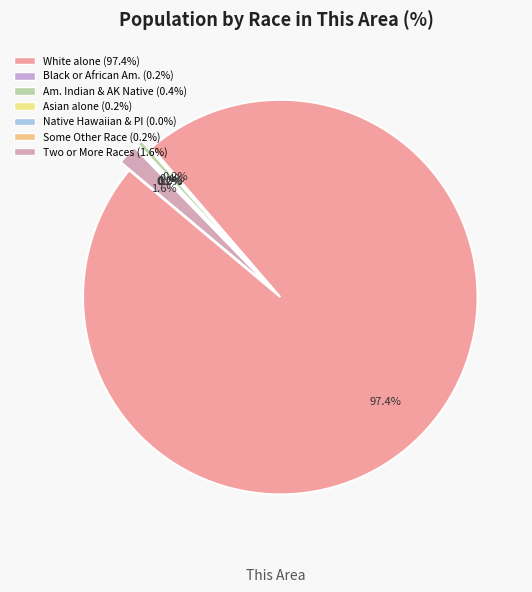

To the nearest percent, what is the combined percentage of Some Other Race alone and White alone?

98%